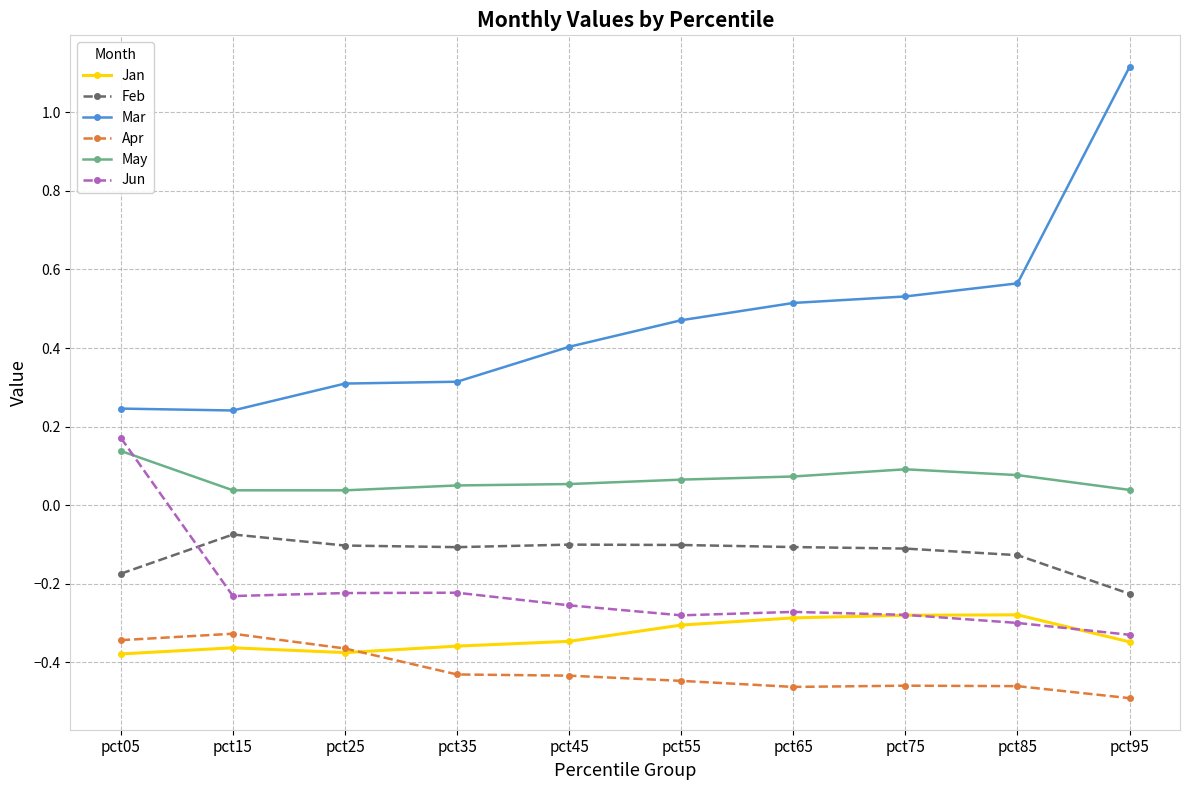

What is the total value across all series at pct55?

-0.6